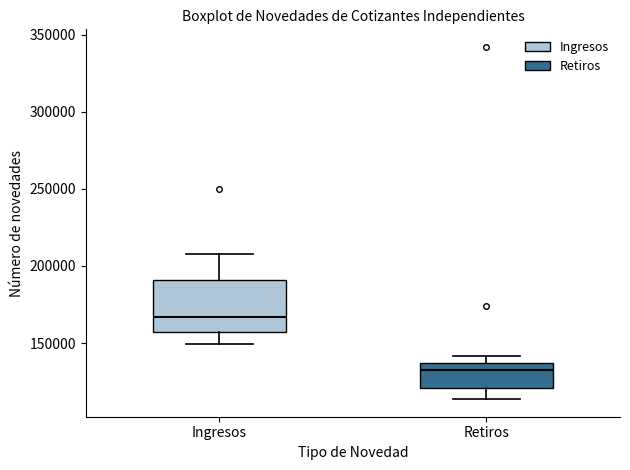

Which box is the tallest, from its lower edge to its upper edge?

Ingresos